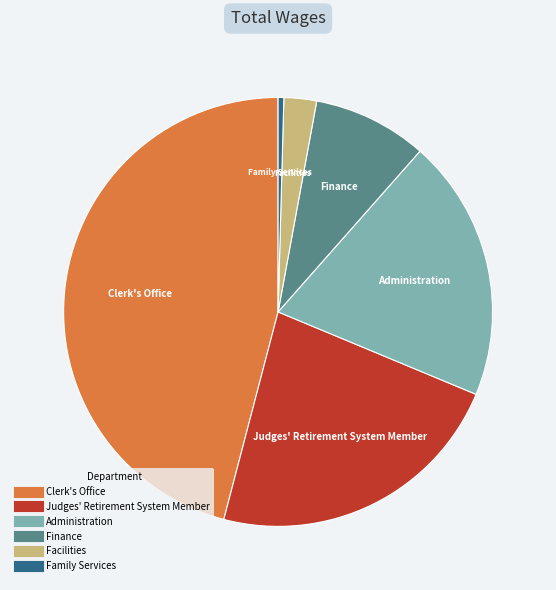

Rank the categories by value from highest to lowest.

Clerk's Office, Judges' Retirement System Member, Administration, Finance, Facilities, Family Services